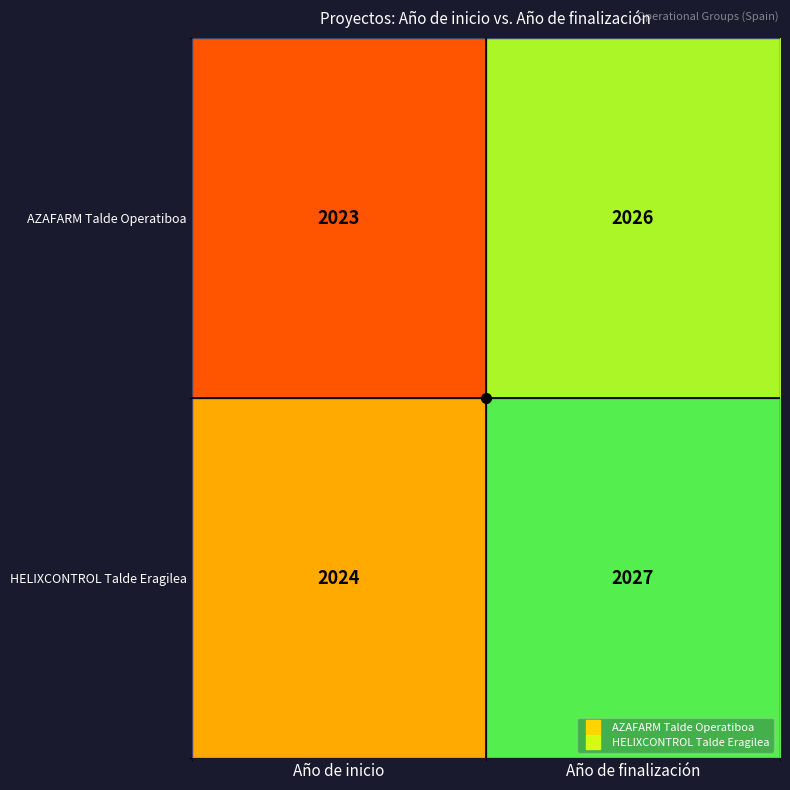

The value of AZAFARM Talde Operatiboa at Año de inicio is 2023. True or false?

True